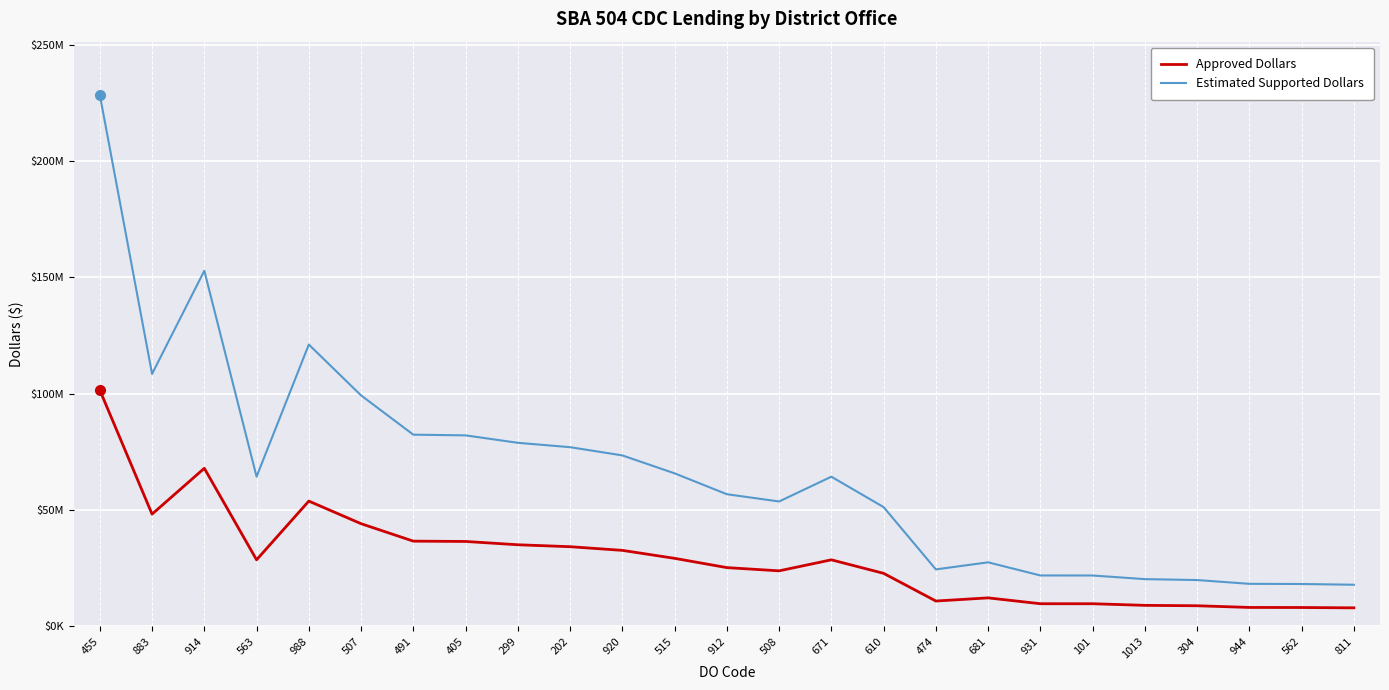

Where is the first local maximum for Estimated Supported Dollars?

914